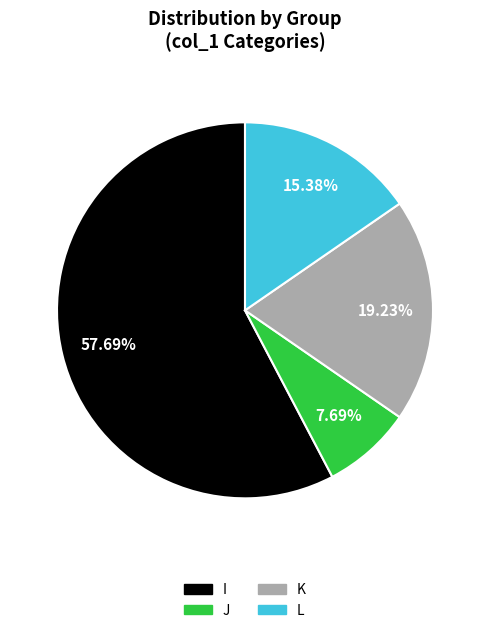

What percentage is the I slice, to the nearest percent?

58%